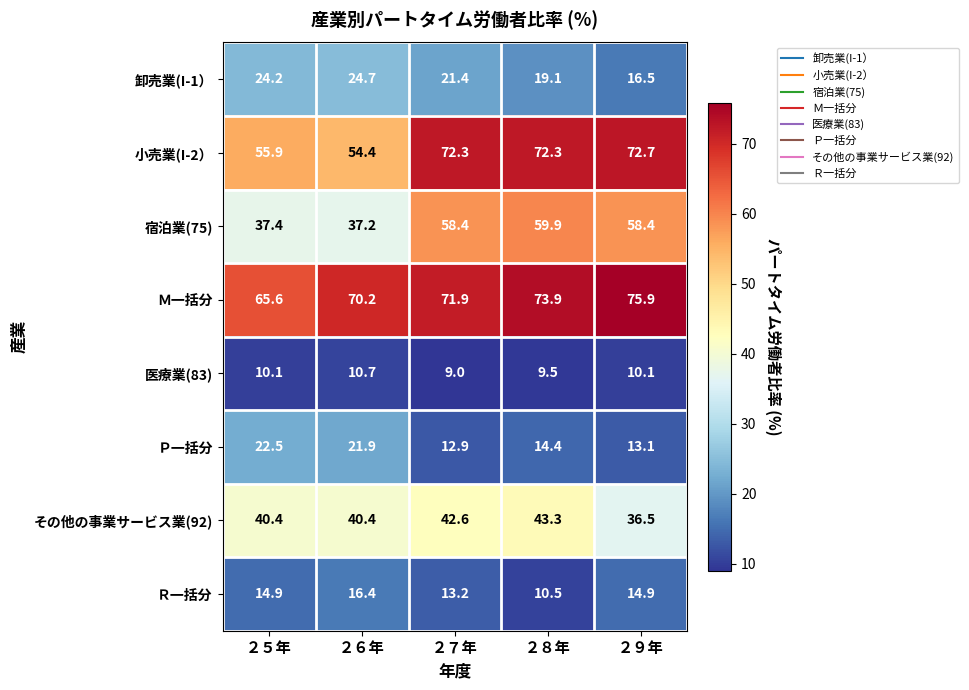

The value of 医療業(83) at ２５年 is 10.1. True or false?

True